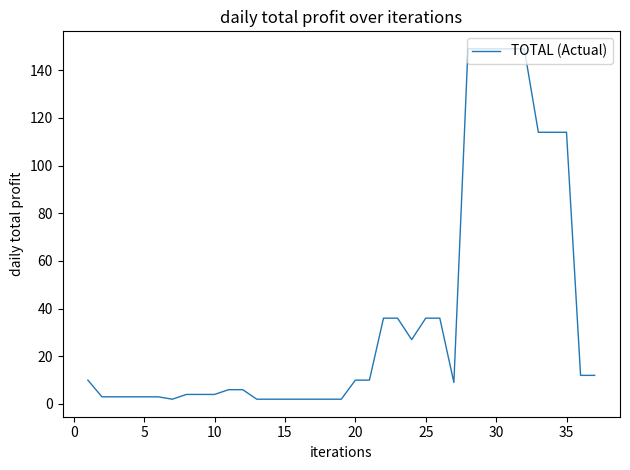

What is the difference between the maximum and minimum values?

147